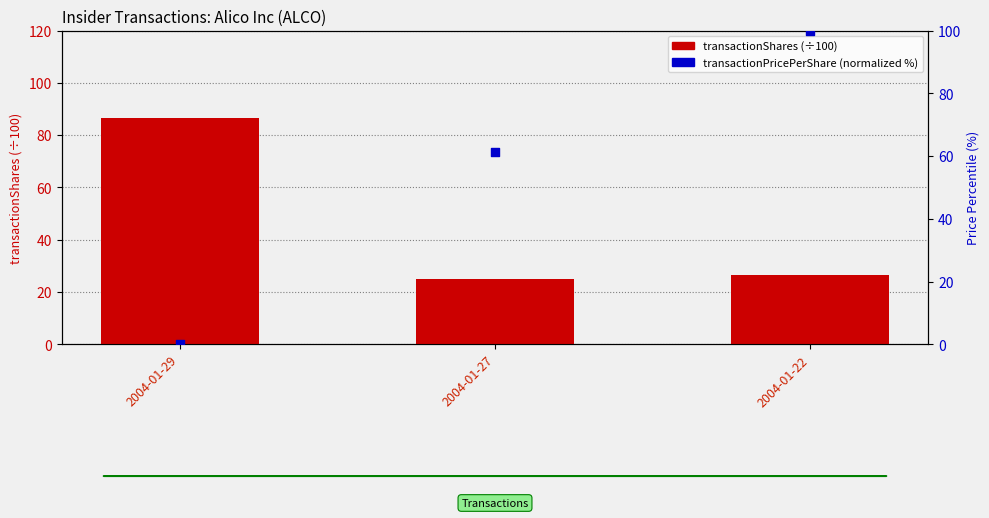

Is the value of transactionPricePerShare (normalized %) at 2004-01-29 greater than the value of transactionShares (÷100) at 2004-01-27?

No